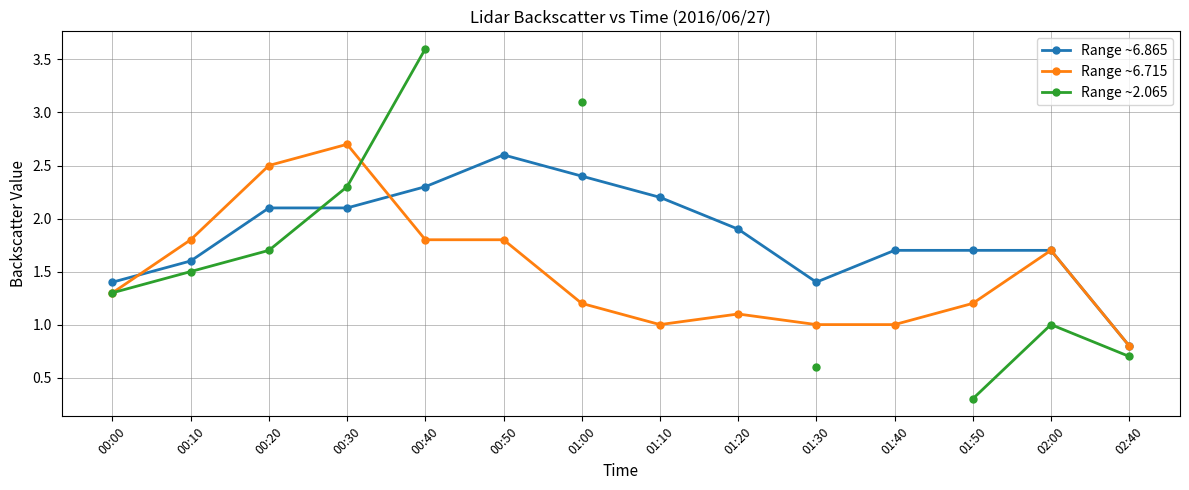

True or false: Range ~6.865 has more than 1 interior local peaks.

False